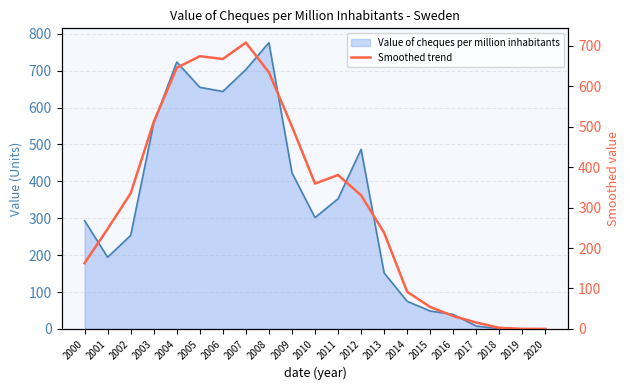

What is the greatest value displayed?

707.7